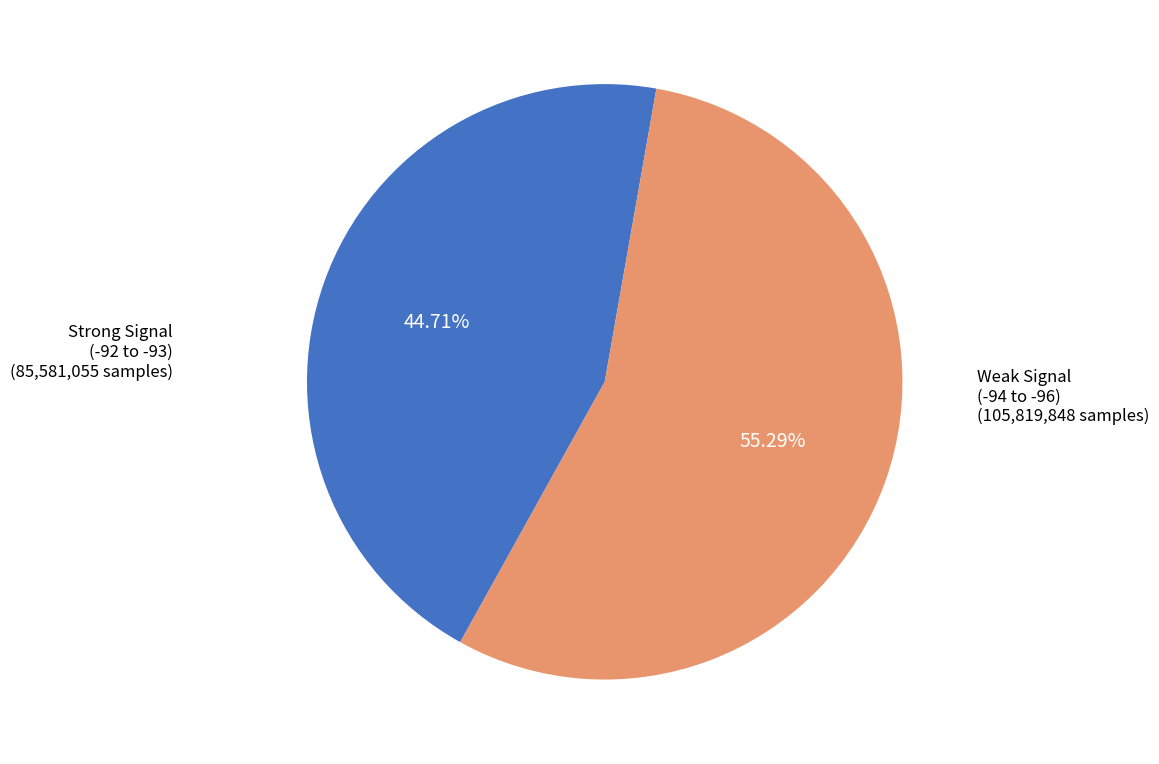

Does any single category account for the majority?

Yes